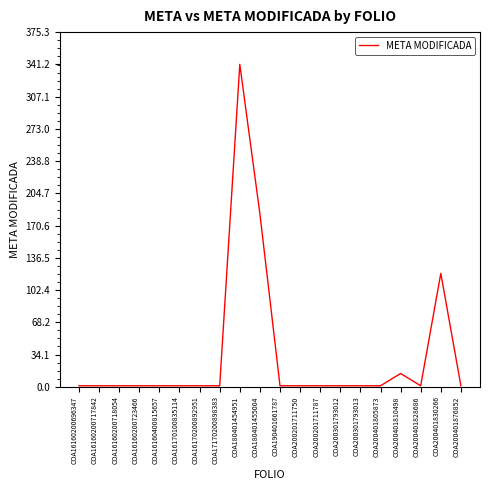

Which category has the highest value across all series?

COA180401454951